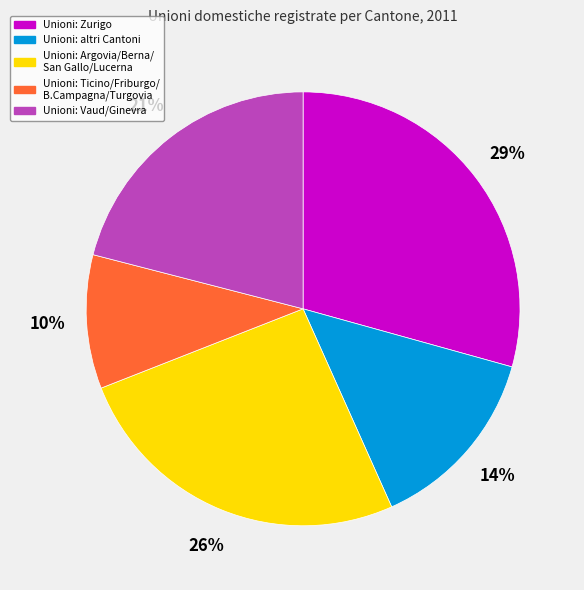

Count the number of slices in the pie.

5